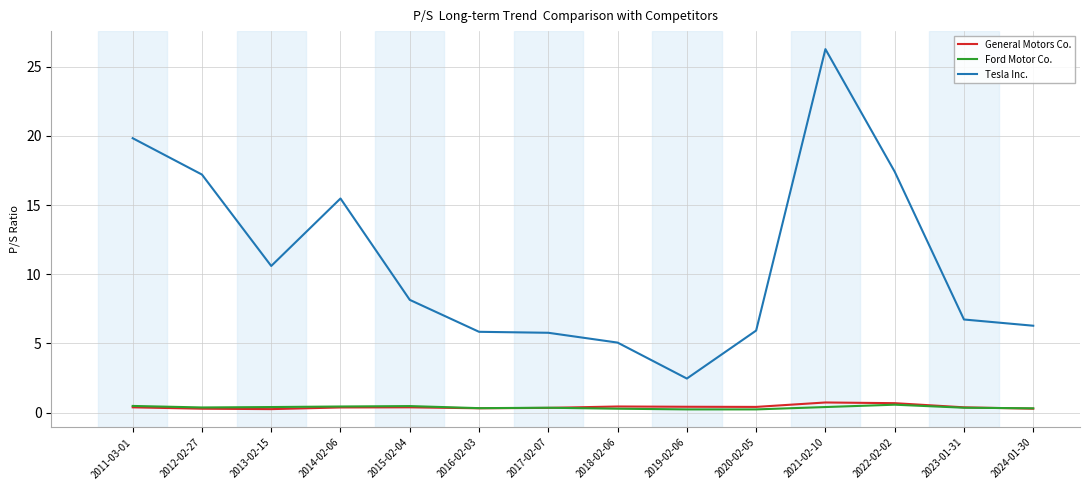

At which category is the sum across all series the highest?

2021-02-10